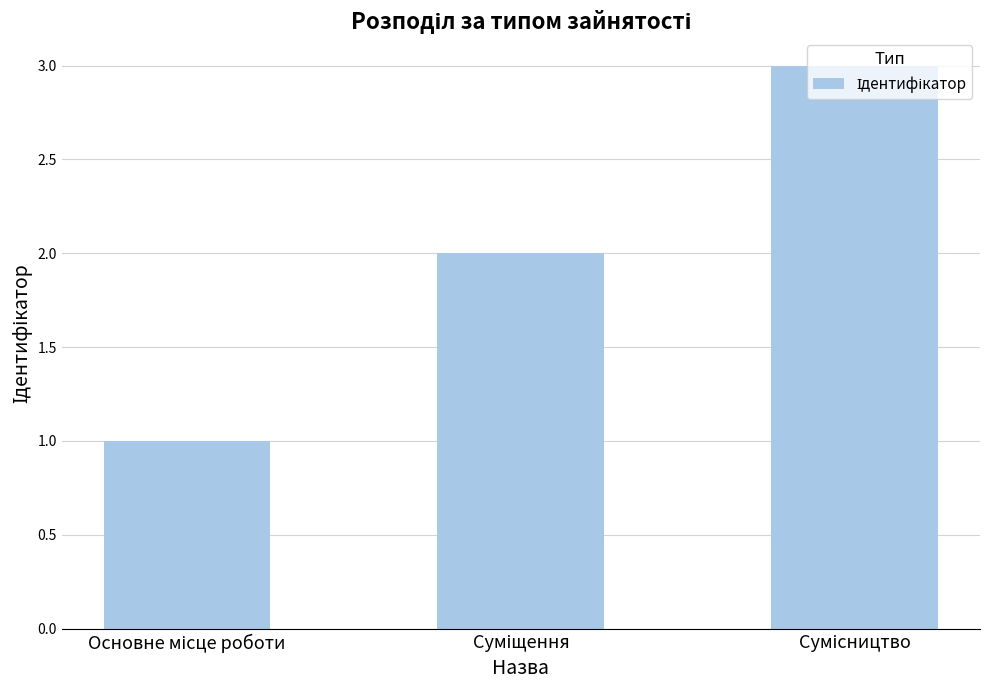

What is the average value?

2